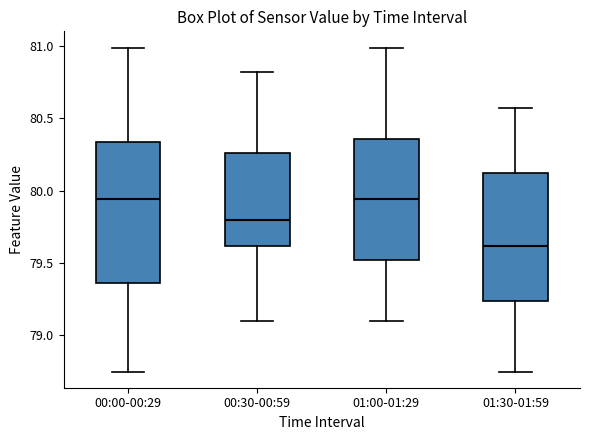

Reading left to right, transcribe this box plot: for each box, give where its median line is, the range the box spans, and where its two whiskers end, as read against the y-axis. The values are not printed on the chart, so give them approximately, as read against the axis.

00:00-00:29: median 79.95, box 79.35 to 80.35, whiskers 78.75 to 81.00
00:30-00:59: median 79.80, box 79.60 to 80.25, whiskers 79.10 to 80.80
01:00-01:29: median 79.95, box 79.50 to 80.35, whiskers 79.10 to 81.00
01:30-01:59: median 79.60, box 79.25 to 80.10, whiskers 78.75 to 80.55